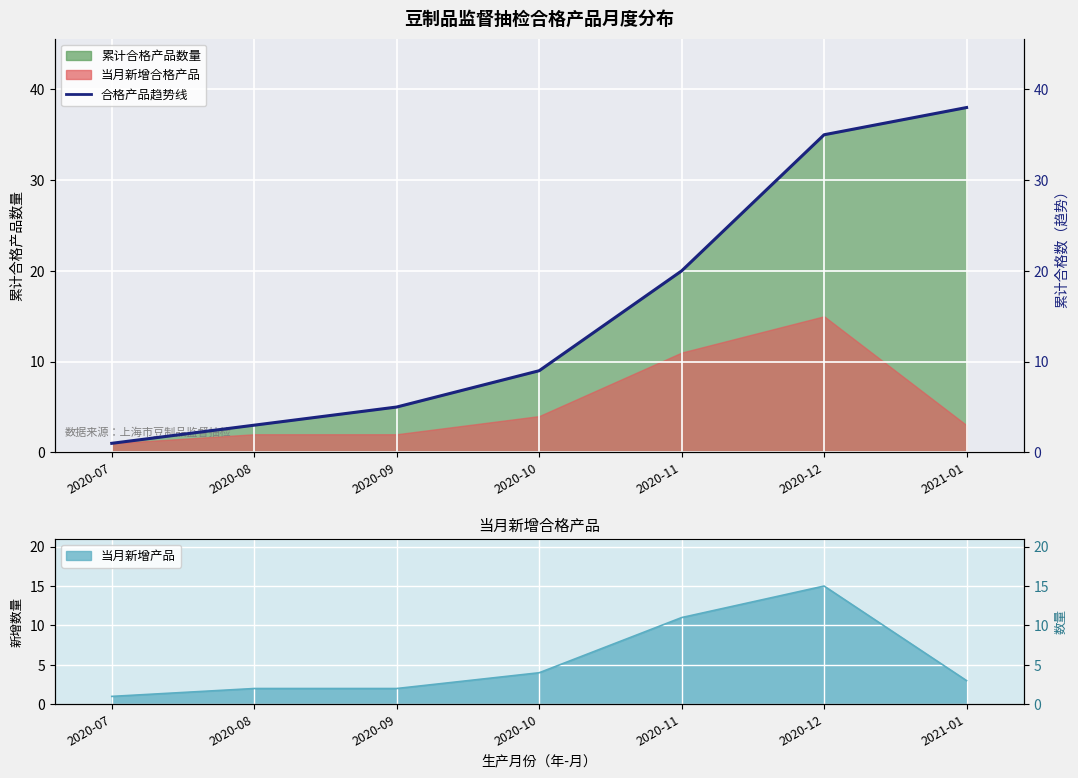

Where does the data first go above 9?

2020-11